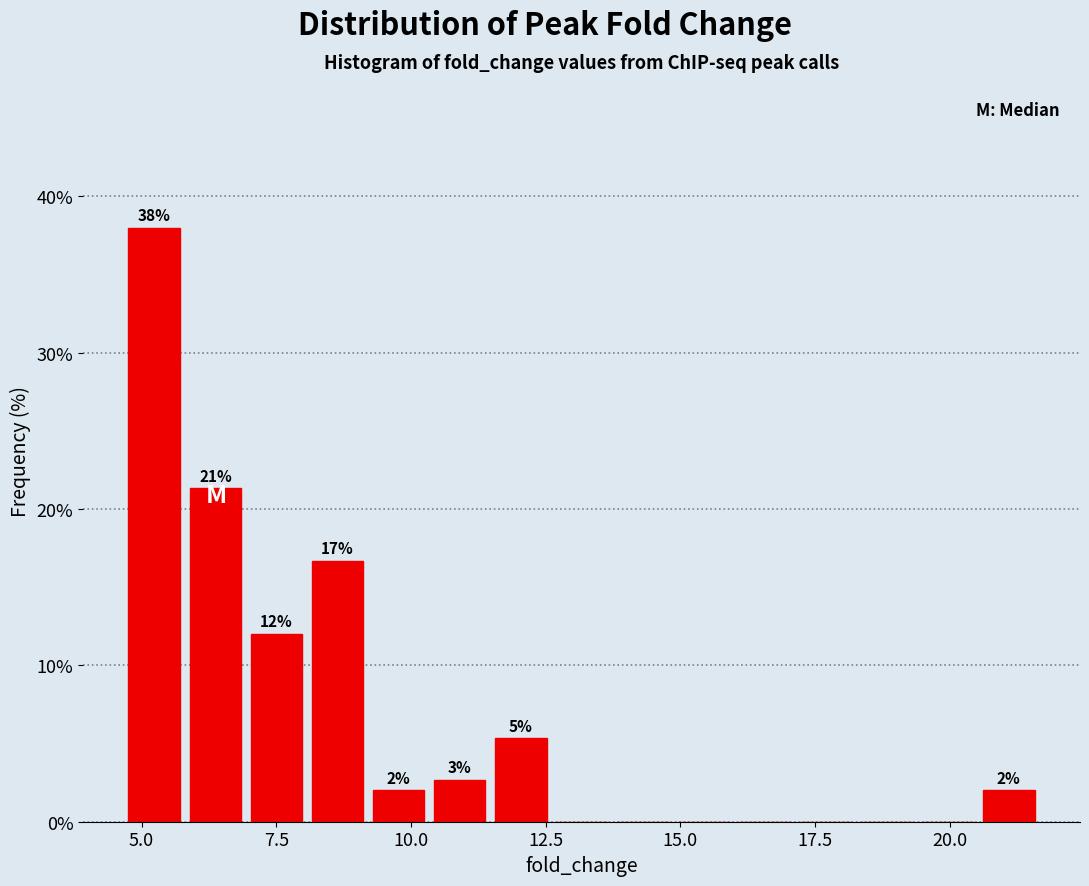

Around what value on the x-axis is the tallest bar? Give the approximate position of its centre, as read against the axis.

5.0